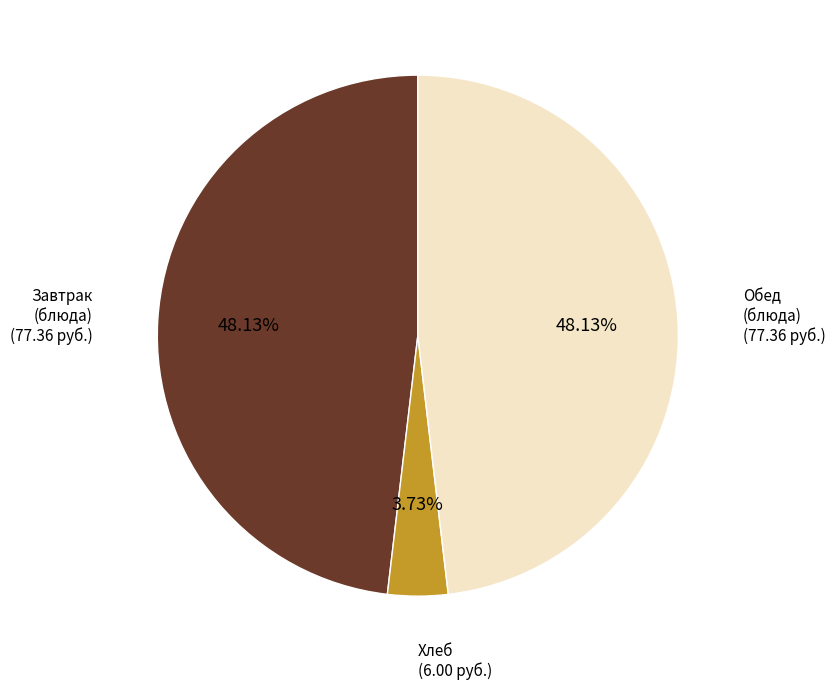

Is Хлеб the majority of the pie?

No